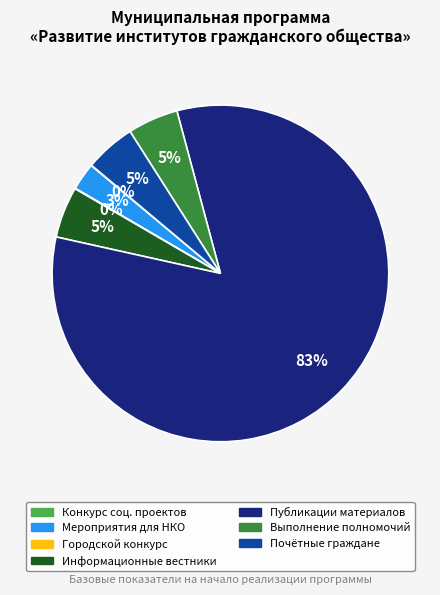

To the nearest percent, what is the average slice percentage?

14%